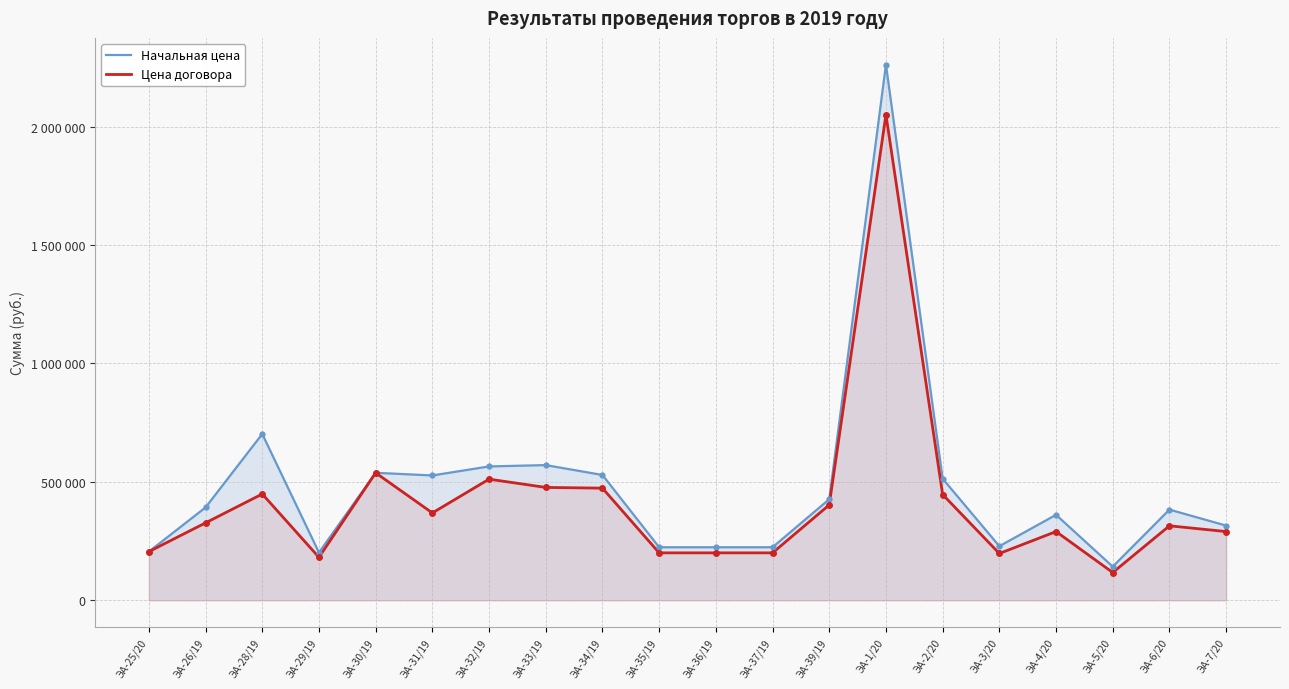

At which label does Цена договора first exceed 327039?

ЭА-26/19